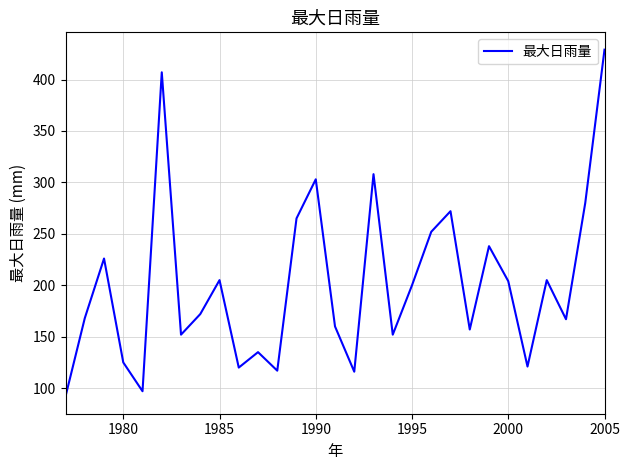

What is the maximum value shown in the chart?

429